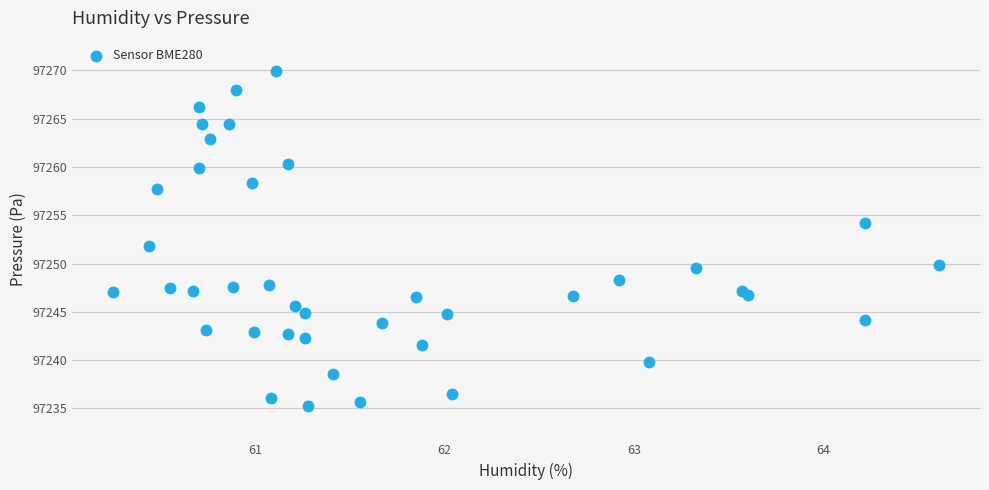

What is the range of Y values (max minus min)?

34.7